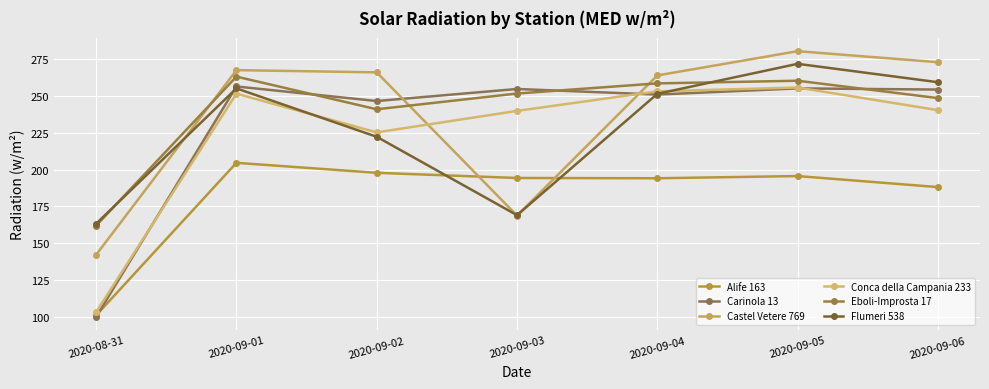

True or false: Alife 163 has more than 2 points higher than both neighbors.

False